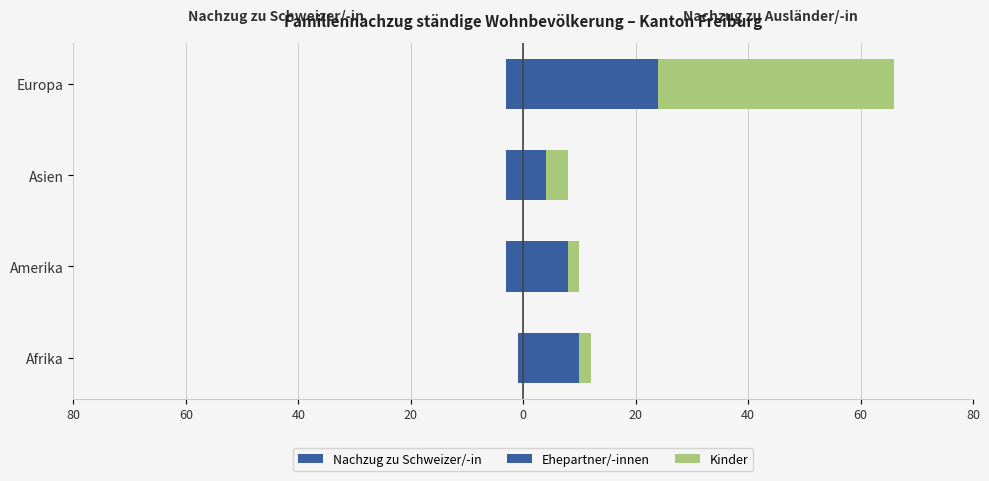

What is the sum of all Kinder values?

50